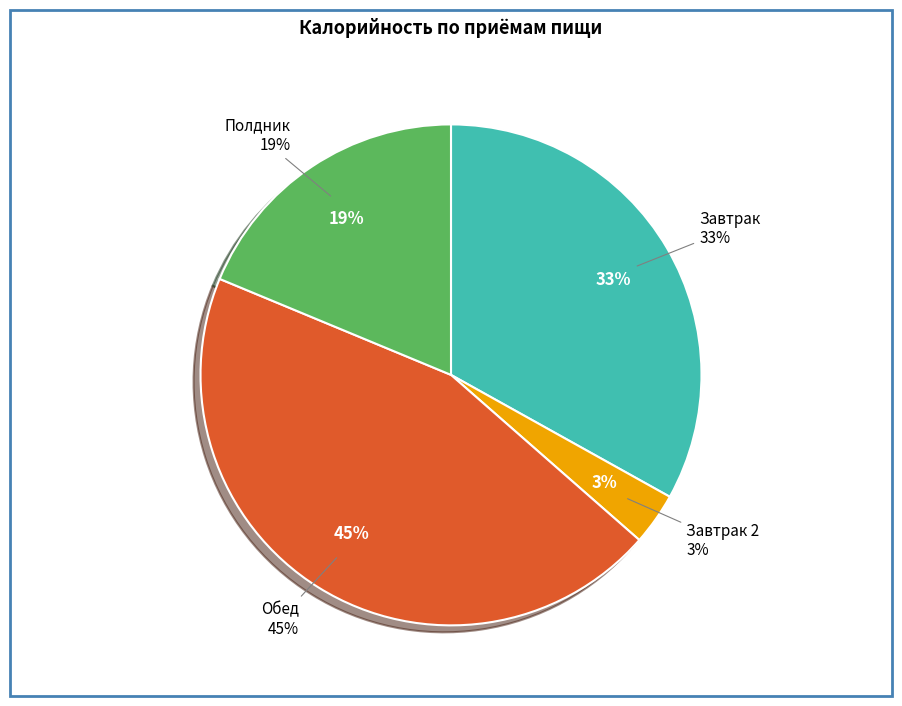

The хлеб ржаной slice represents 16% of the pie. True or false?

False